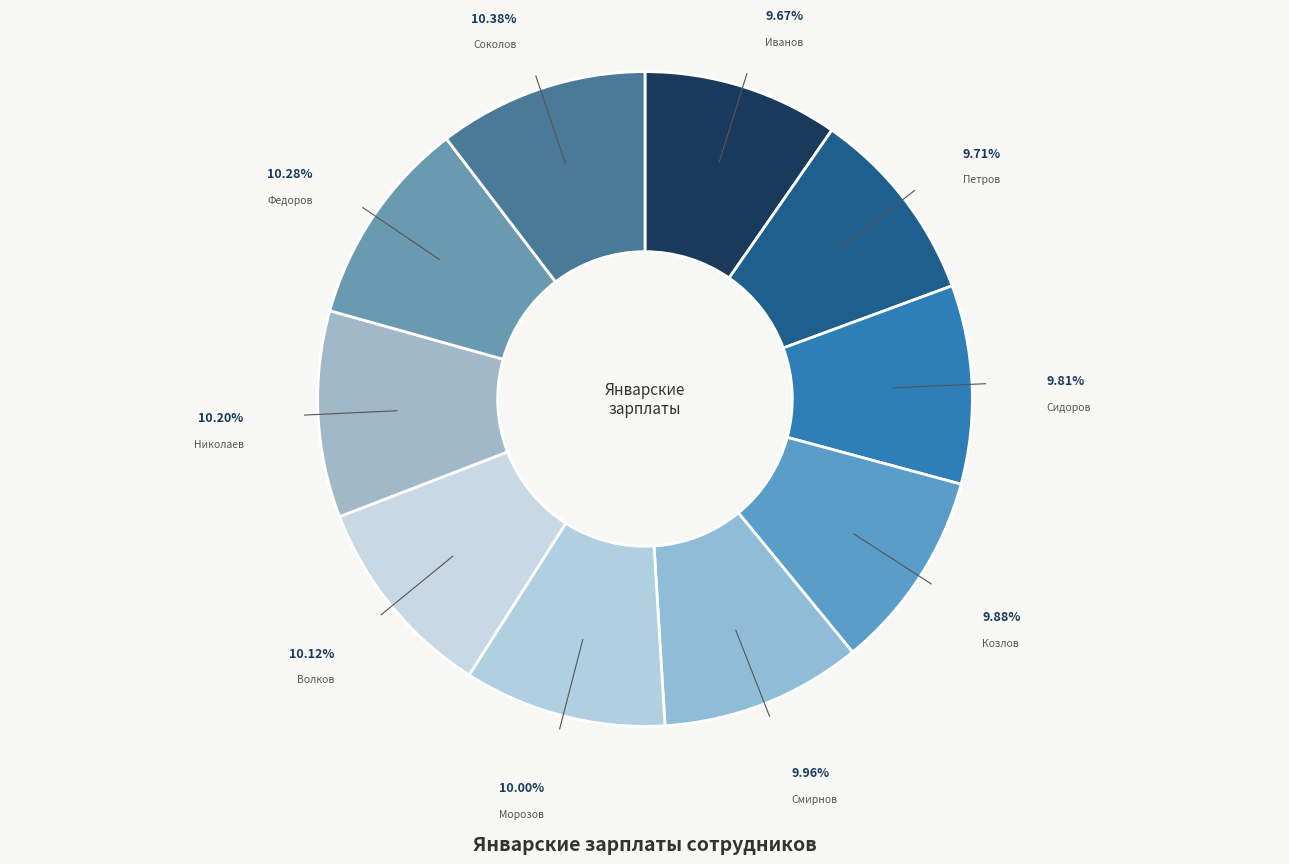

What is the ratio of the value at Сидоров to the value at Морозов?

1.0